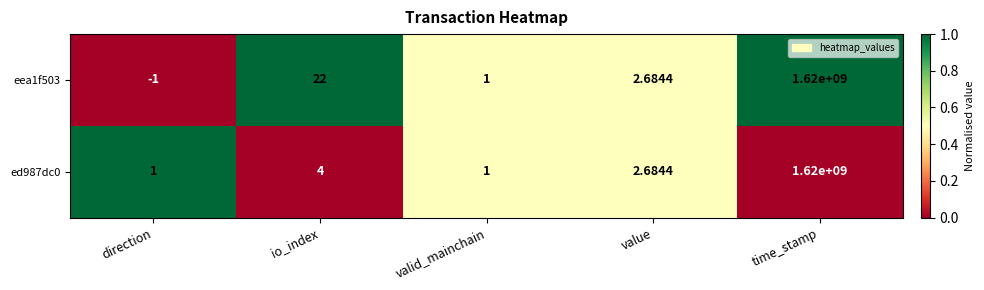

Rank the categories by eea1f503 value from highest to lowest.

time_stamp, io_index, value, valid_mainchain, direction